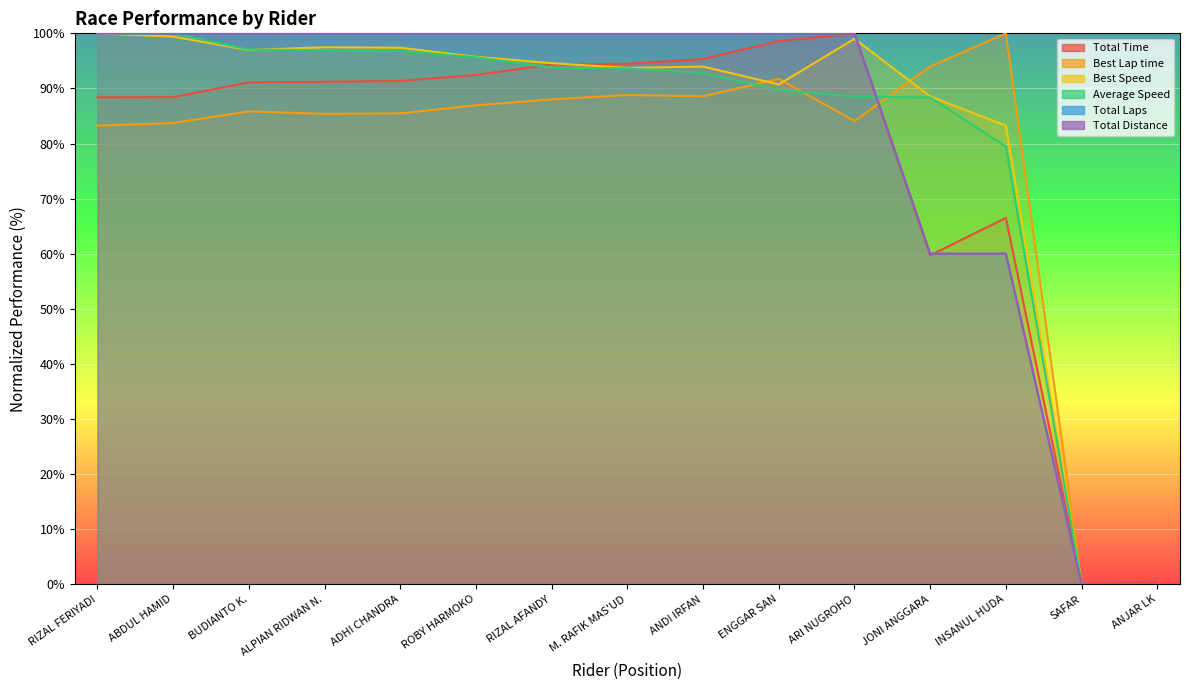

How many series are shown in this chart?

6